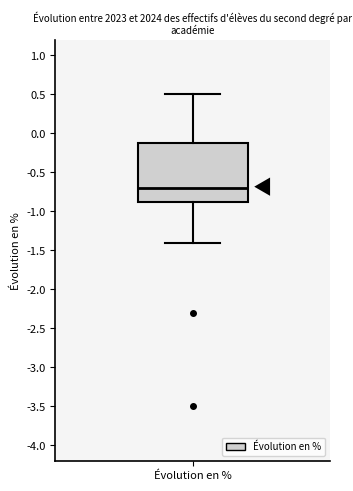

Where is the upper edge of the box for Évolution en % on the y-axis? The values are not printed on the chart, so give them approximately, as read against the axis.

-0.10